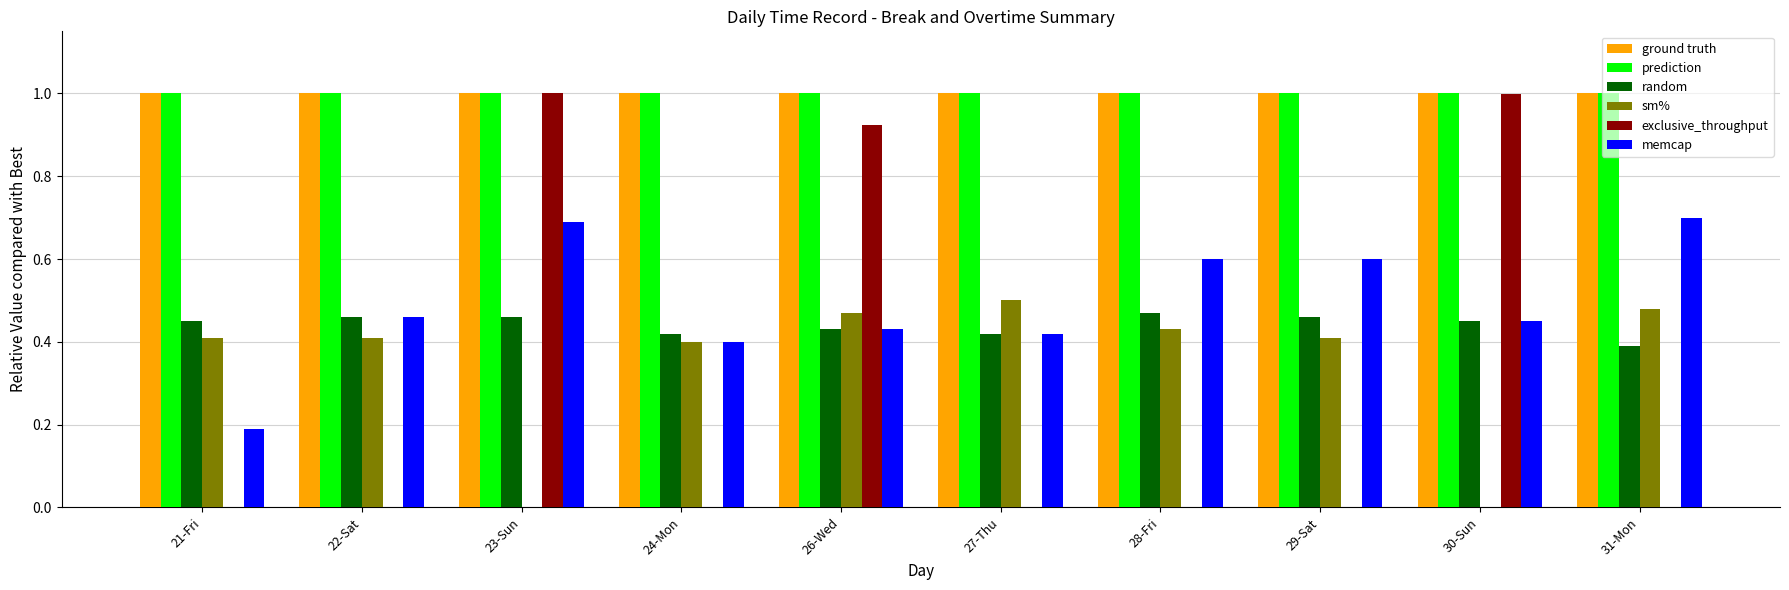

What is the total value across all series at 23-Sun?

4.2